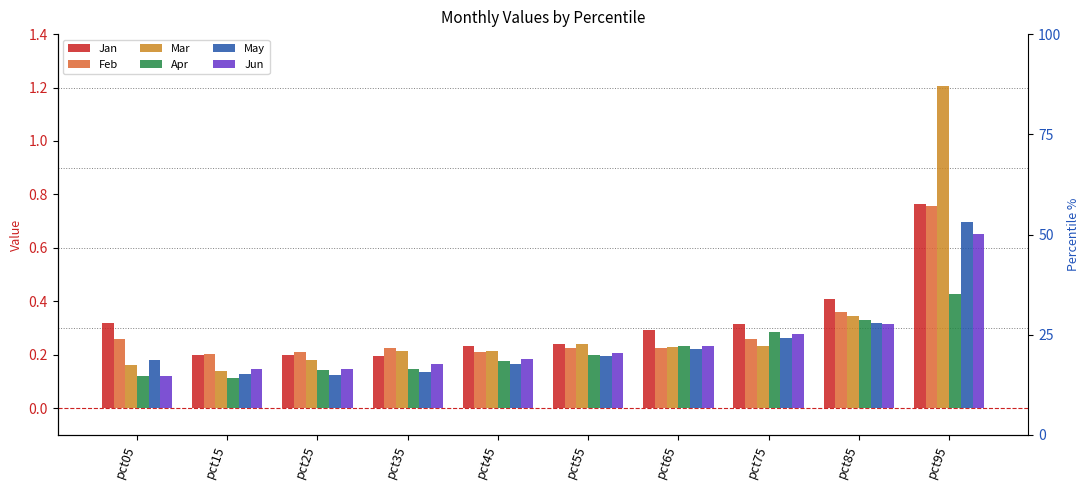

How many bars are there in each group?

6